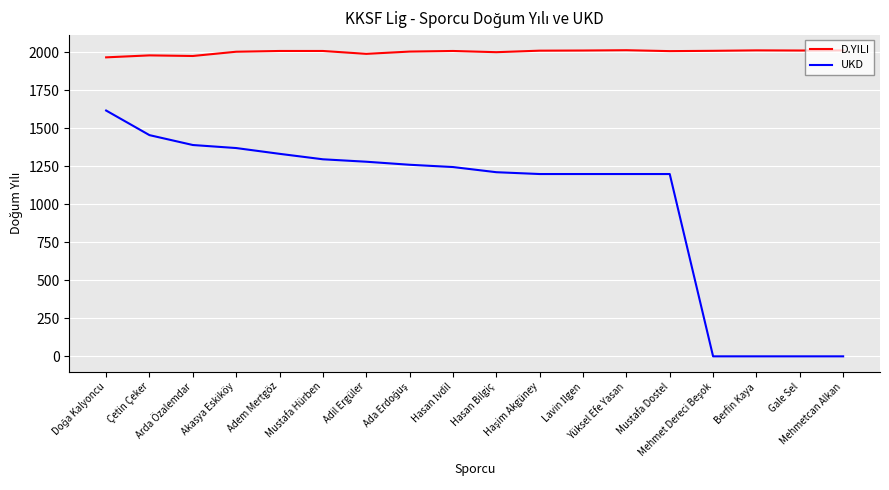

What is the difference between the maximum and minimum values in the UKD series?

1618